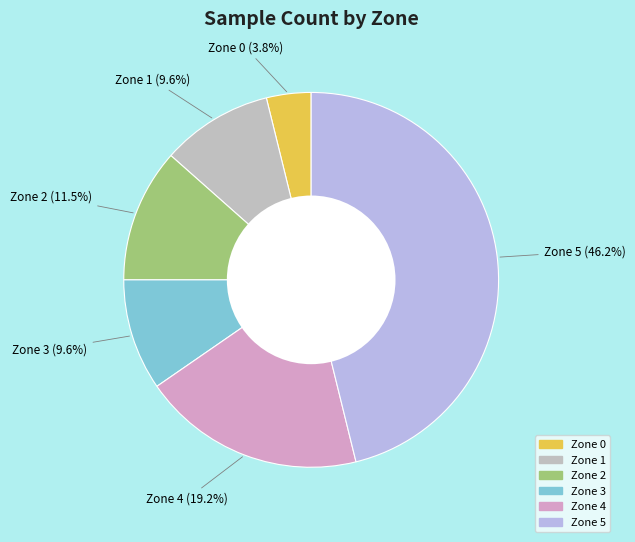

Between Zone 1 and Zone 2, which is larger?

Zone 2